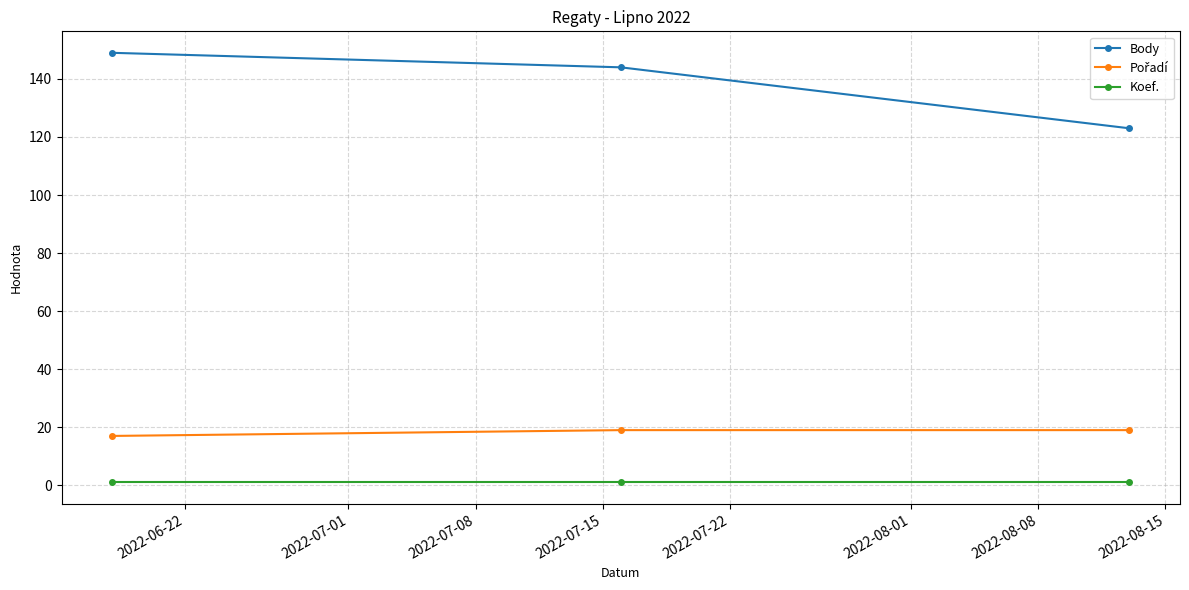

At how many categories does at least one series exceed 106?

3